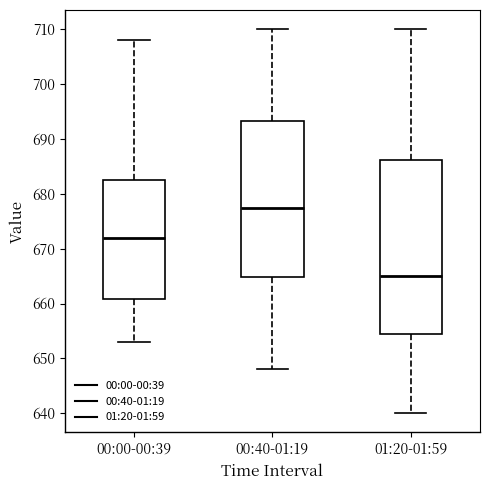

Comparing the boxes themselves (not the whiskers), which one is the tallest?

01:20-01:59